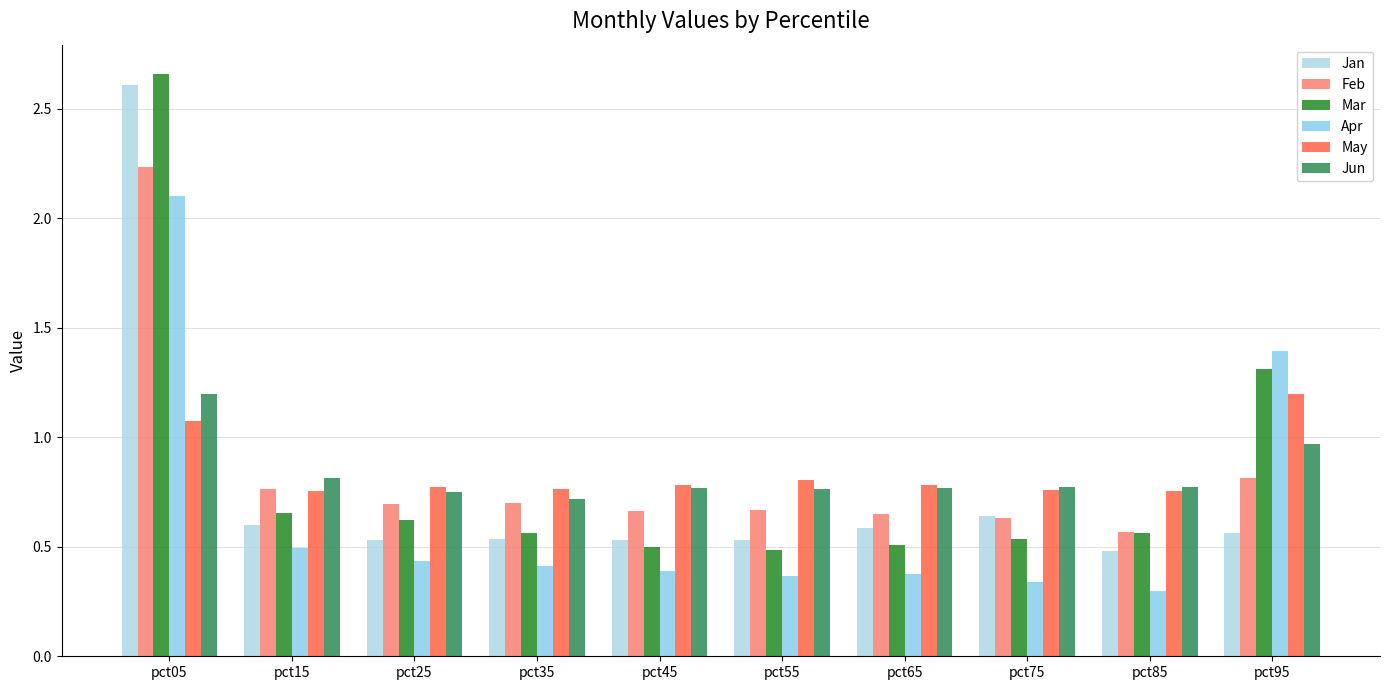

What is the total value across all series at pct85?

3.4